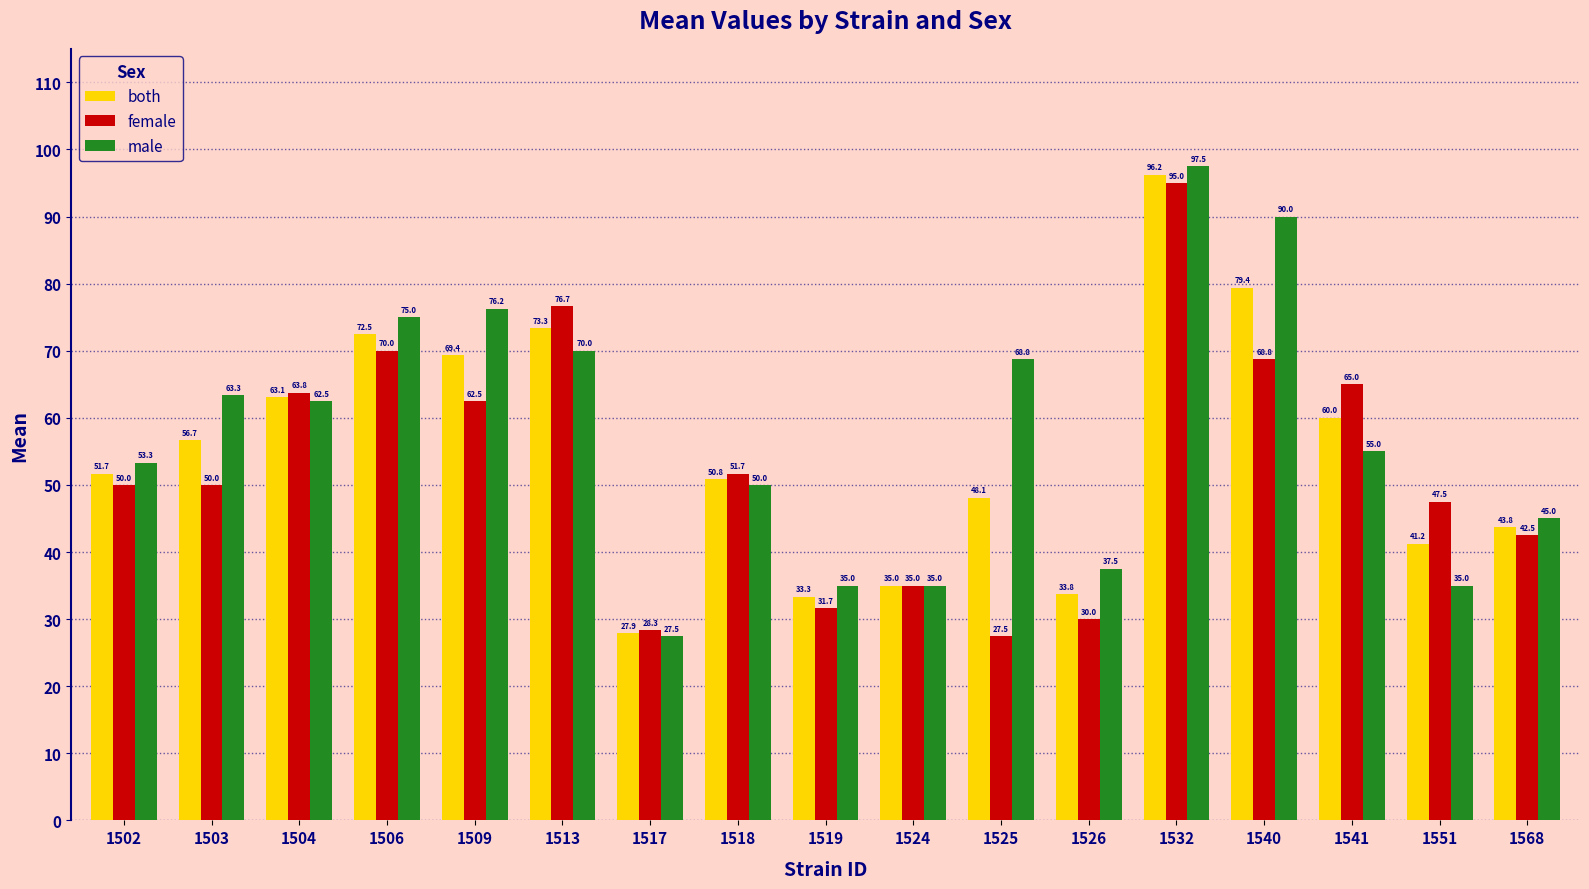

At which category is the sum across all series the highest?

1532